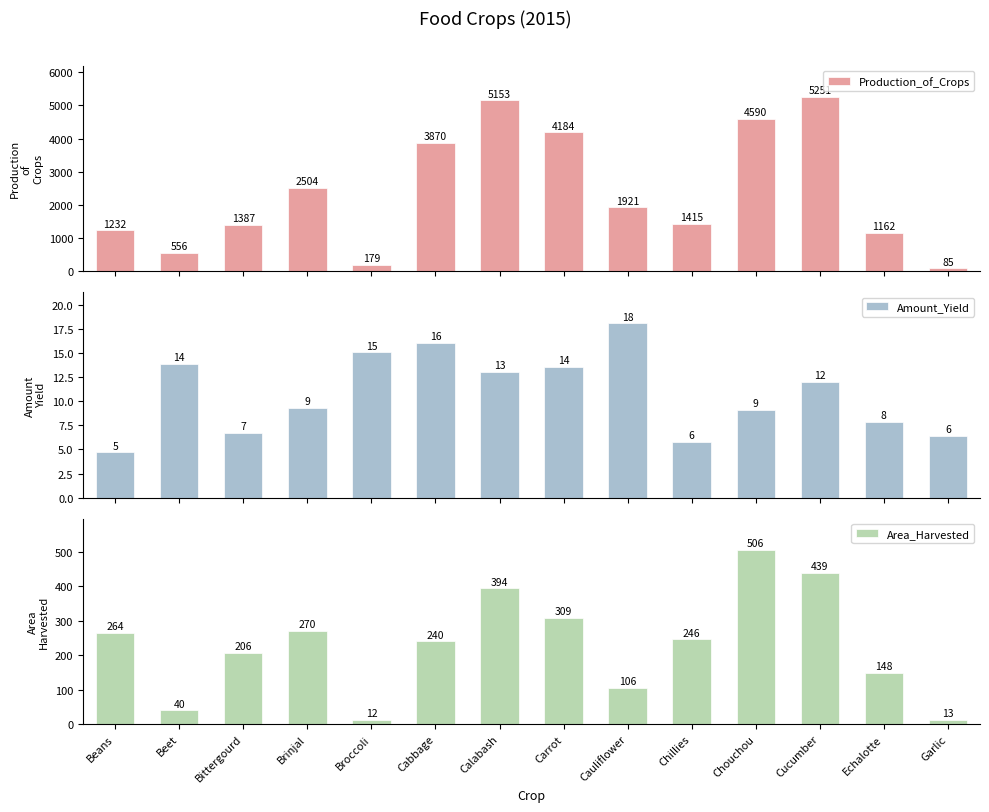

Which series has the largest range (max minus min)?

Production_of_Crops